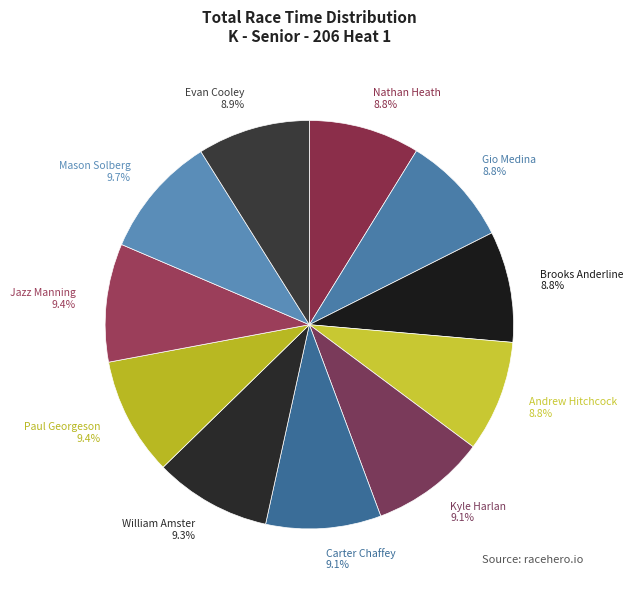

True or false: Mason Solberg accounts for 4% of the total.

False